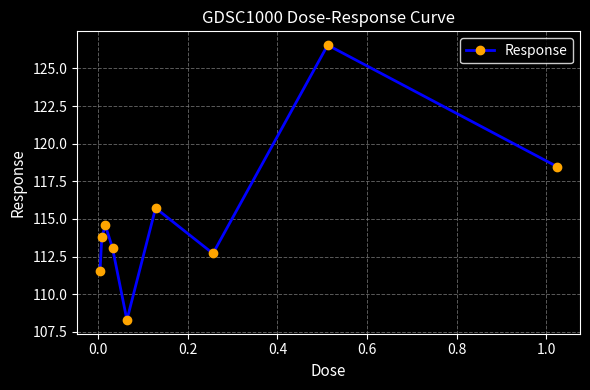

What is the difference between the maximum and minimum values?

18.3